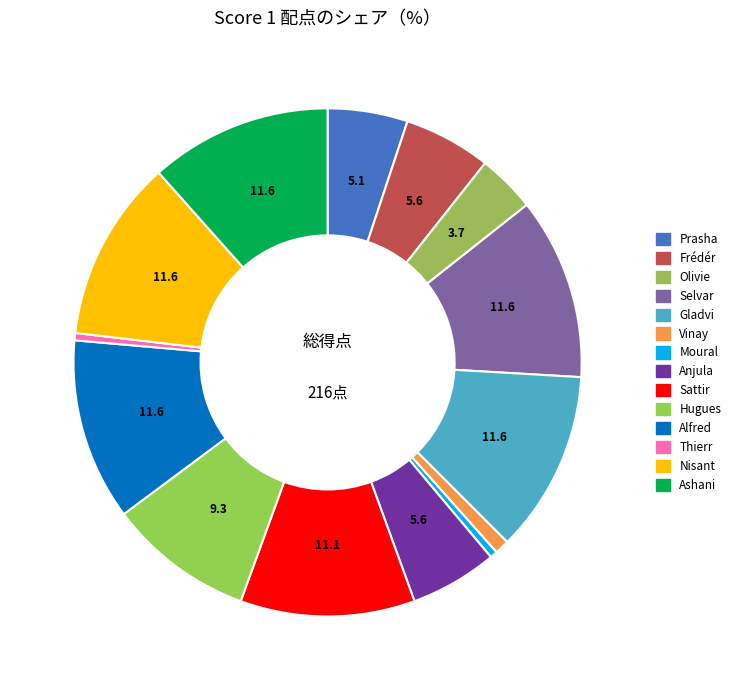

Count the number of slices in the pie.

14